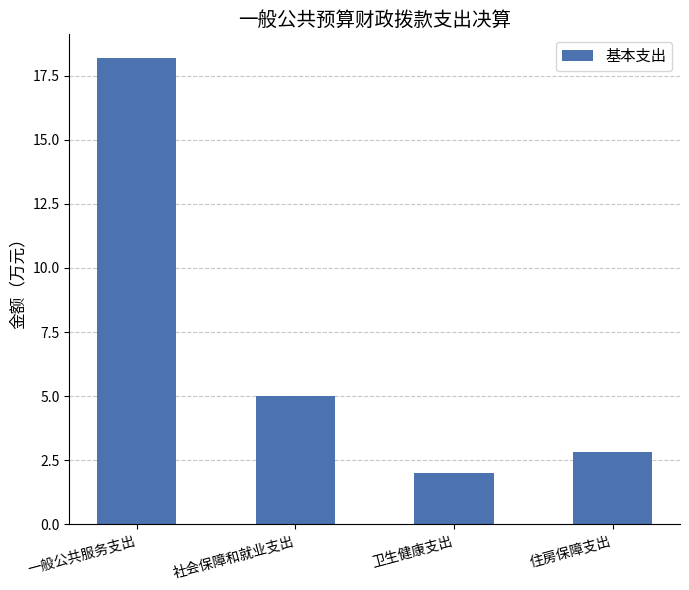

Count the number of categories in the chart.

4